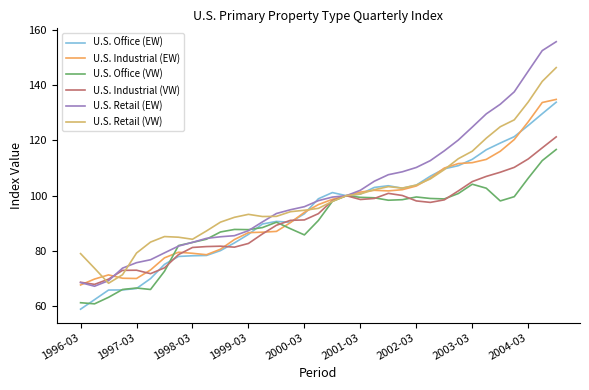

Which series has the widest spread of values?

U.S. Retail (EW)